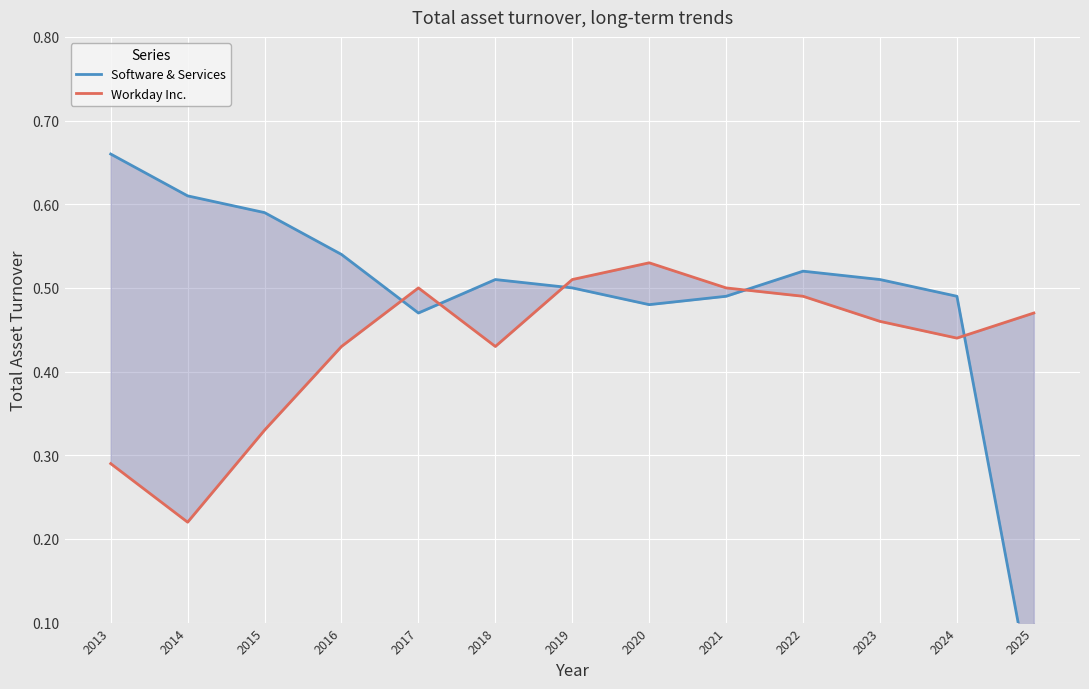

How many lines are shown in the chart?

2